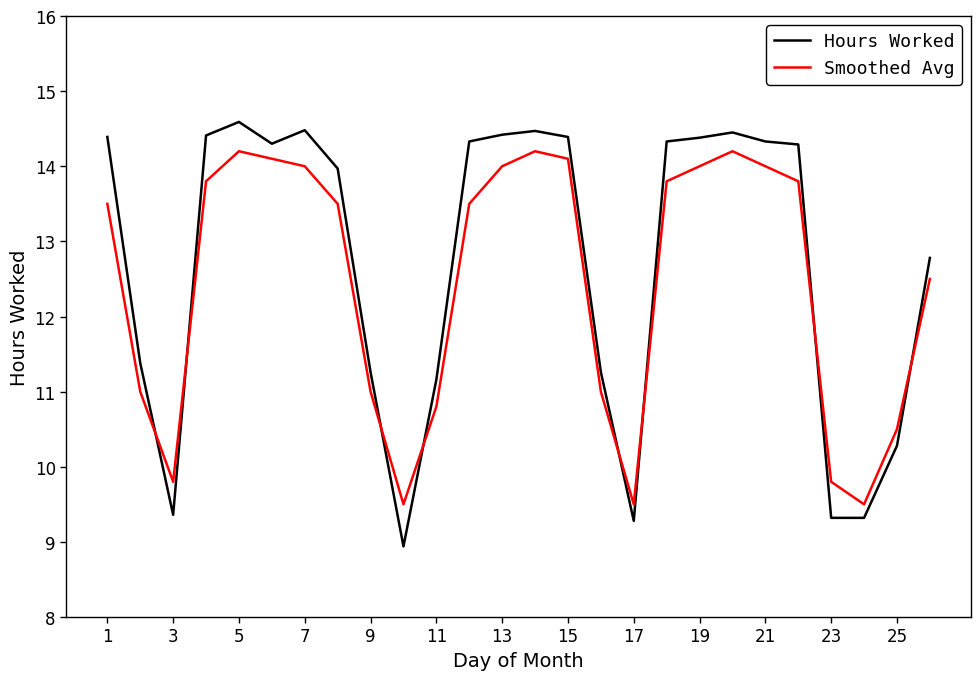

What is the difference between the maximum and minimum values in the Smoothed Avg series?

4.7